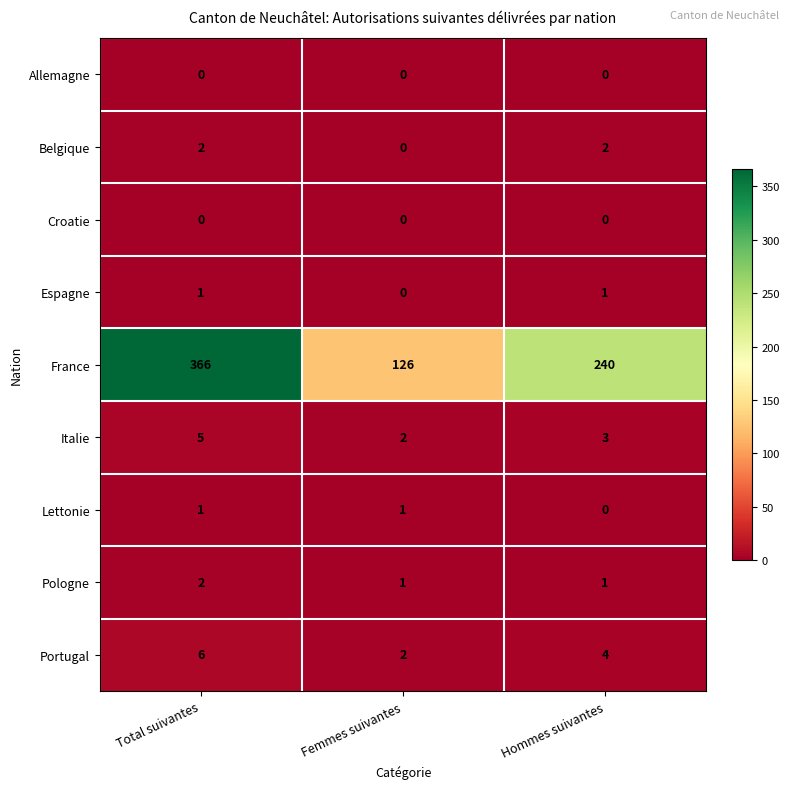

At which label does Italie first exceed 3?

Total suivantes